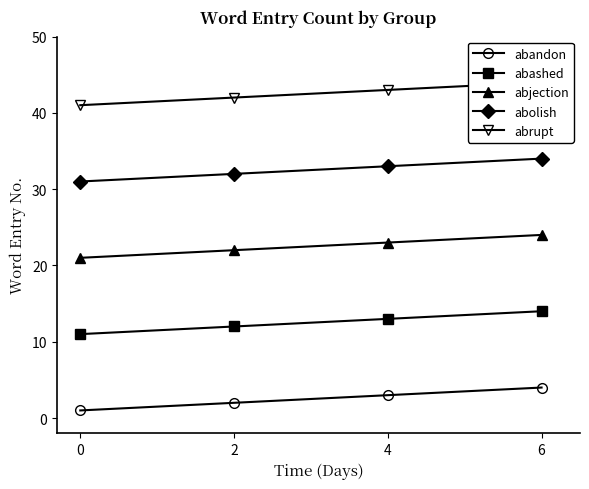

Rank the series by their average value, from lowest to highest.

abandon, abashed, abjection, abolish, abrupt